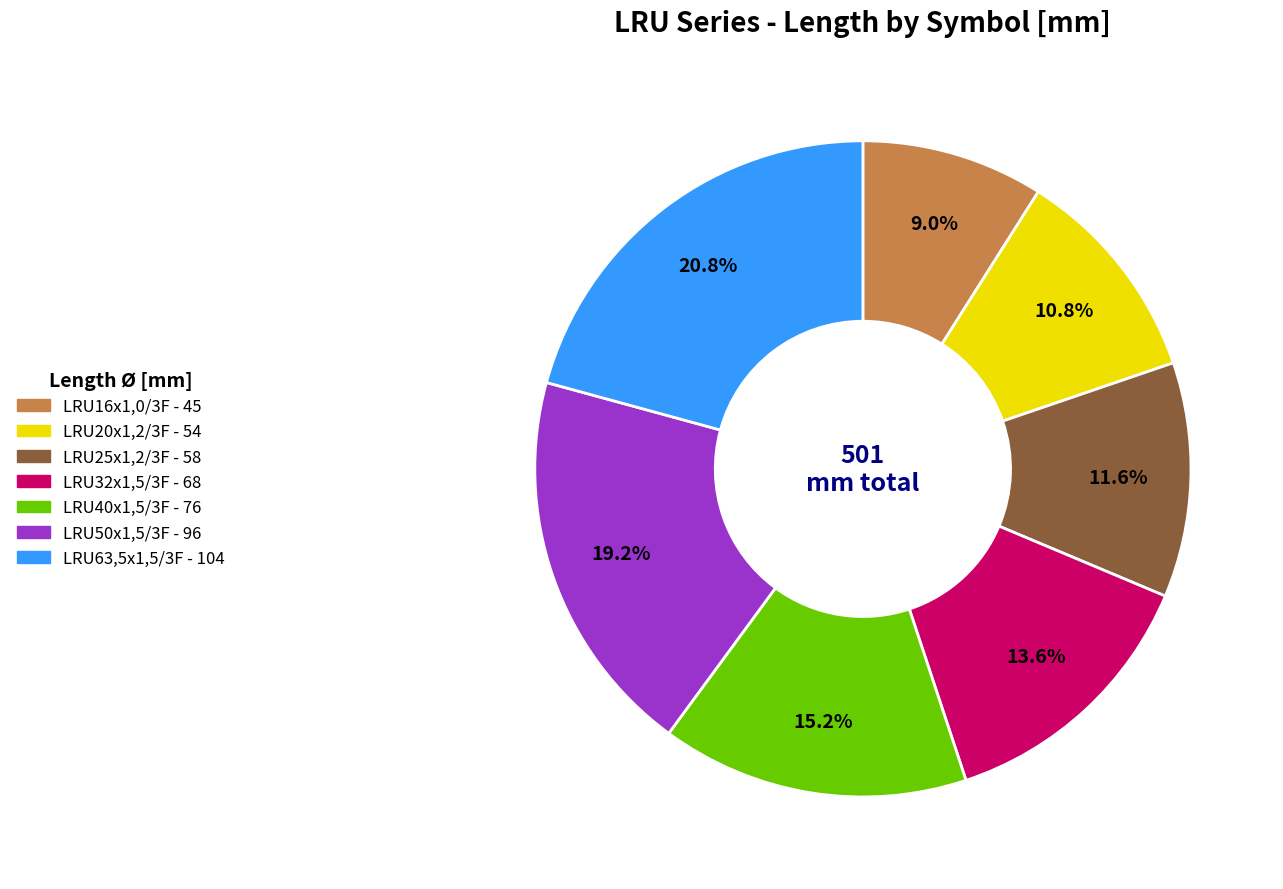

To the nearest percent, what is the difference between the largest and smallest slice percentages?

12%